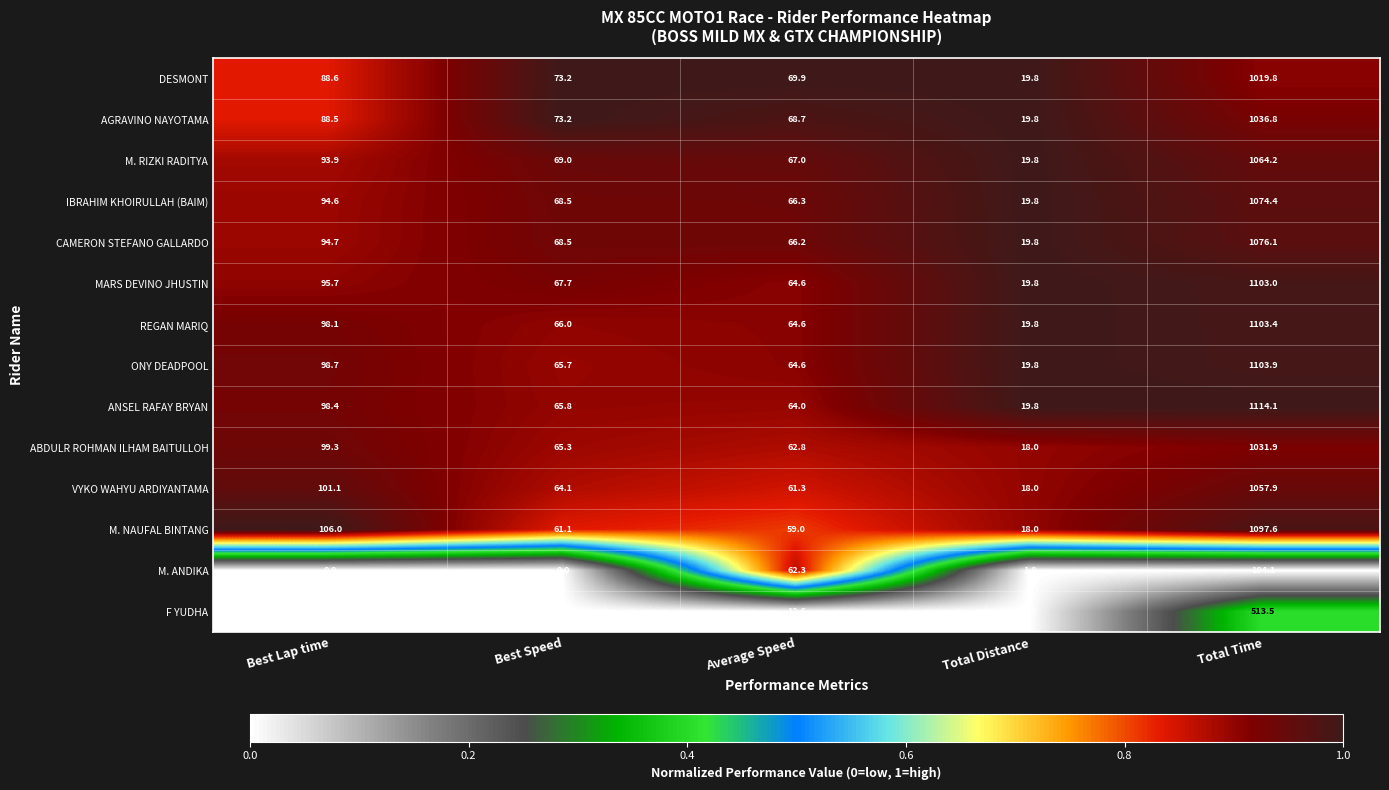

What is the total value across all series at Average Speed?

853.9